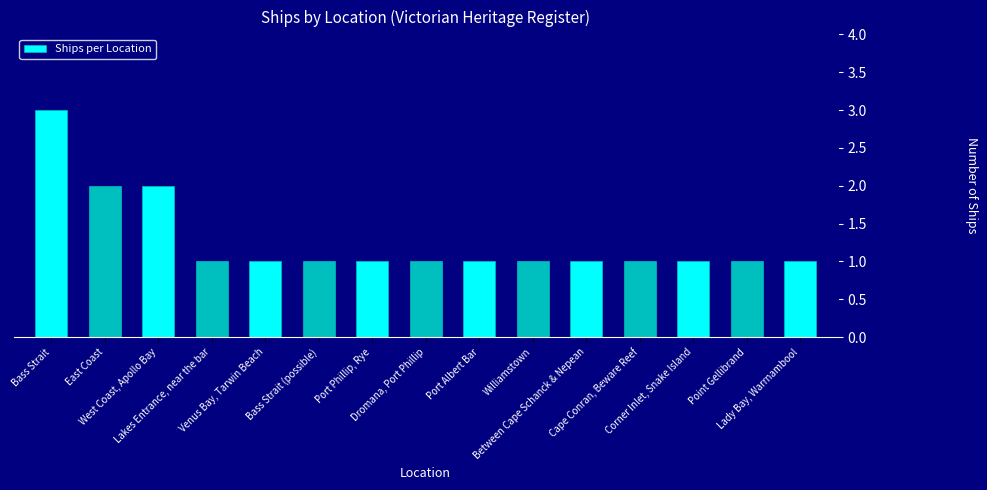

What is the difference between the maximum and minimum values?

2